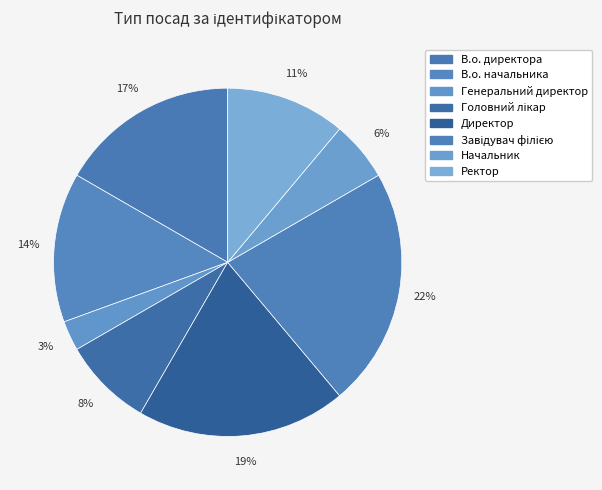

Which has a higher value, Начальник or Генеральний директор?

Начальник